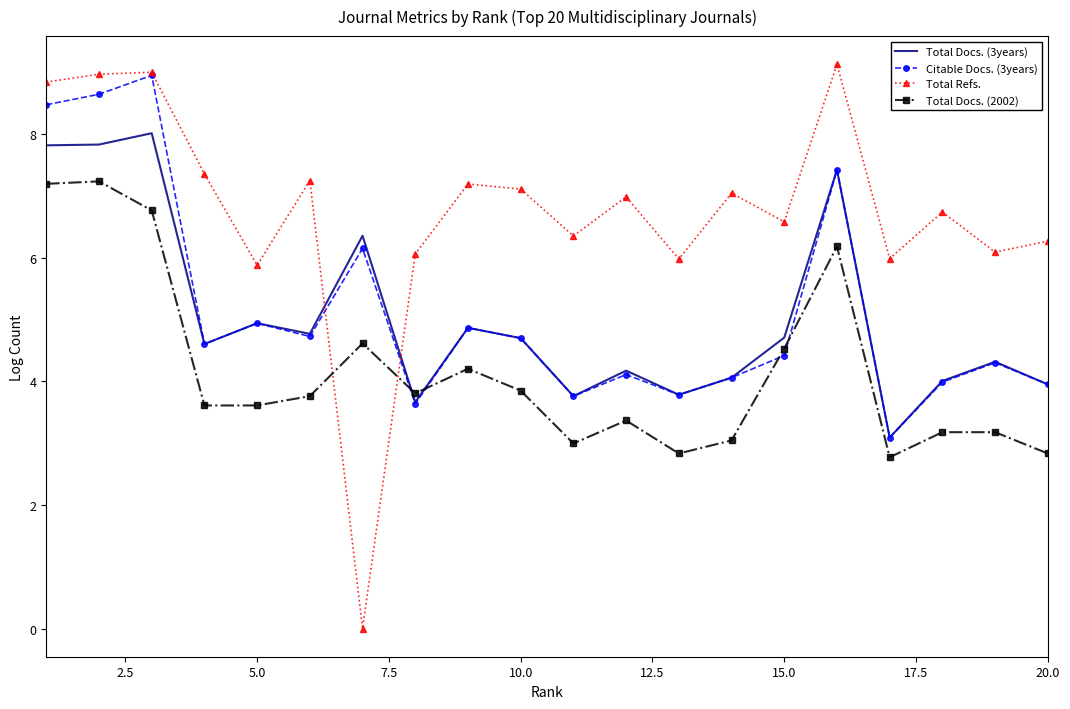

What is the lowest value of the Total Docs. (2002) series?

2.8